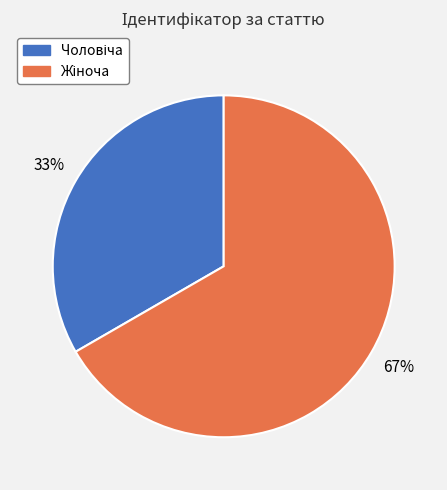

To the nearest percent, what is the average slice percentage?

50%